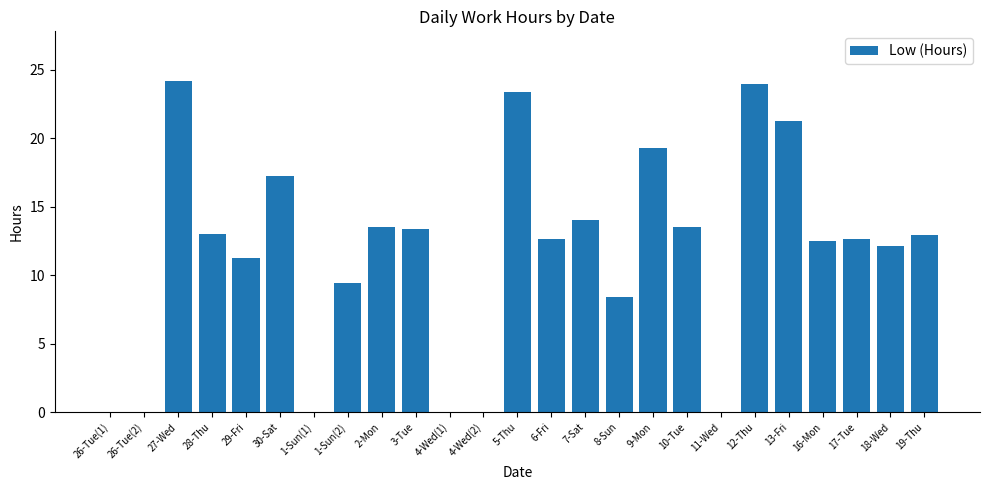

Is it true that the value at 1-Sun(1) is -14.6?

False